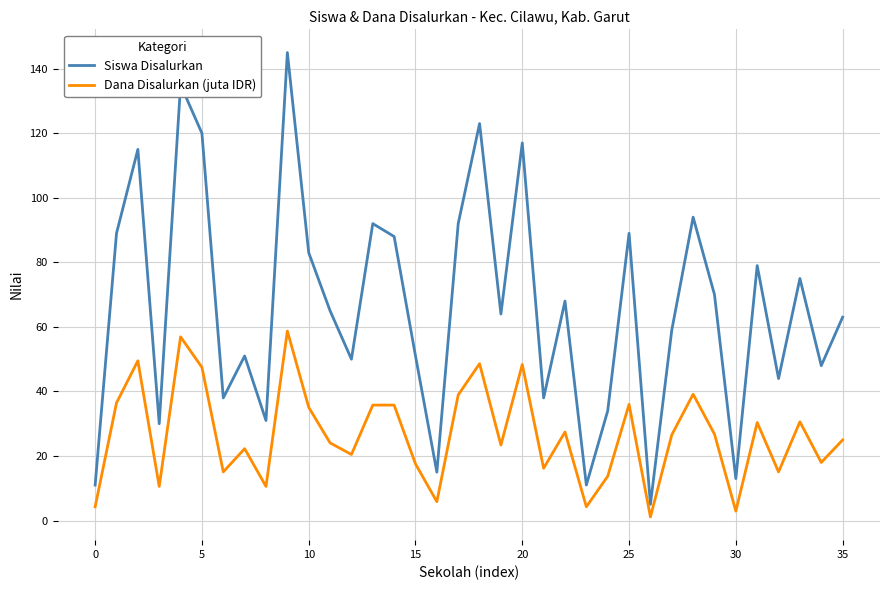

What is the difference between the maximum and minimum values in the Siswa Disalurkan series?

140.0